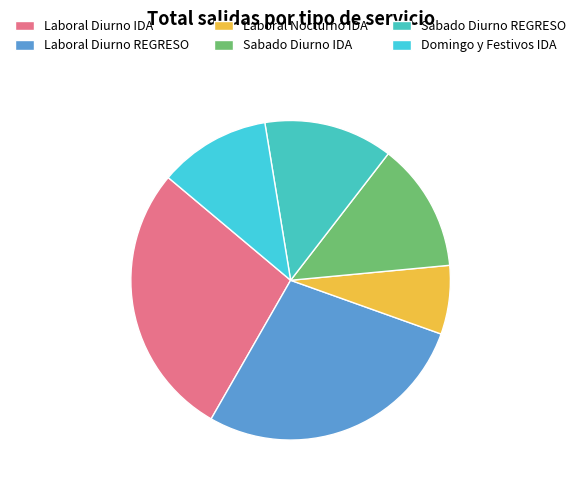

How many segments does this pie chart have?

6